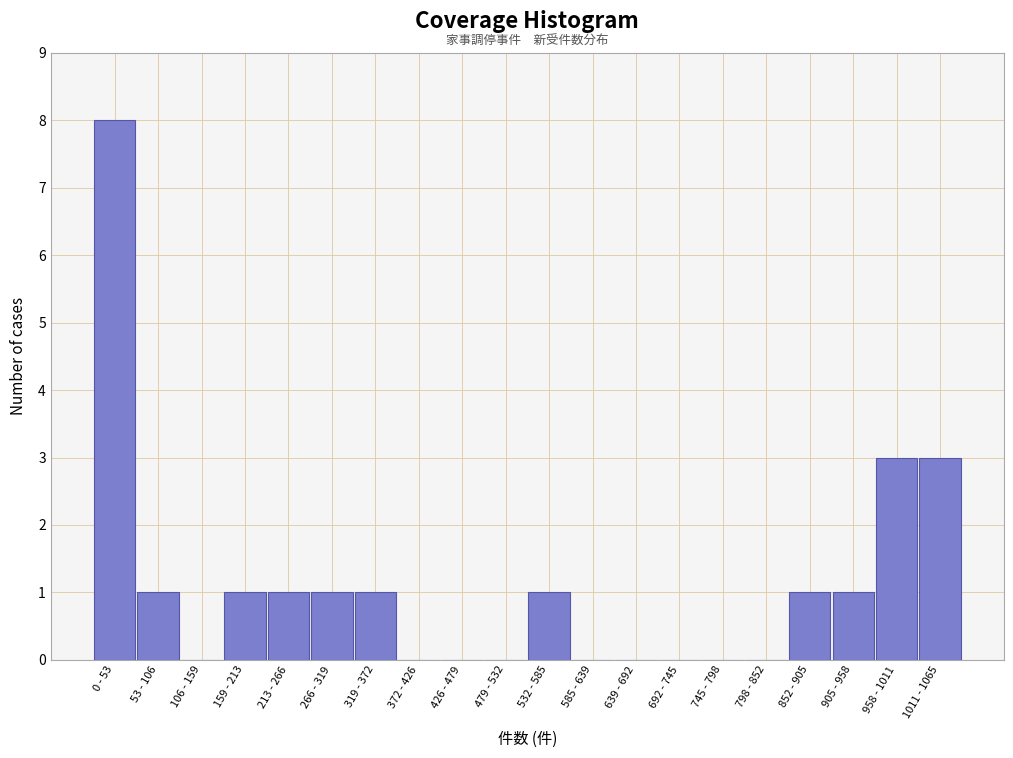

Reading left to right, transcribe all the data shown in this chart.

0 - 53=8	53 - 106=1	106 - 159=0	159 - 213=1	213 - 266=1	266 - 319=1	319 - 372=1	372 - 426=0	426 - 479=0	479 - 532=0	532 - 585=1	585 - 639=0	639 - 692=0	692 - 745=0	745 - 798=0	798 - 852=0	852 - 905=1	905 - 958=1	958 - 1011=3	1011 - 1065=3